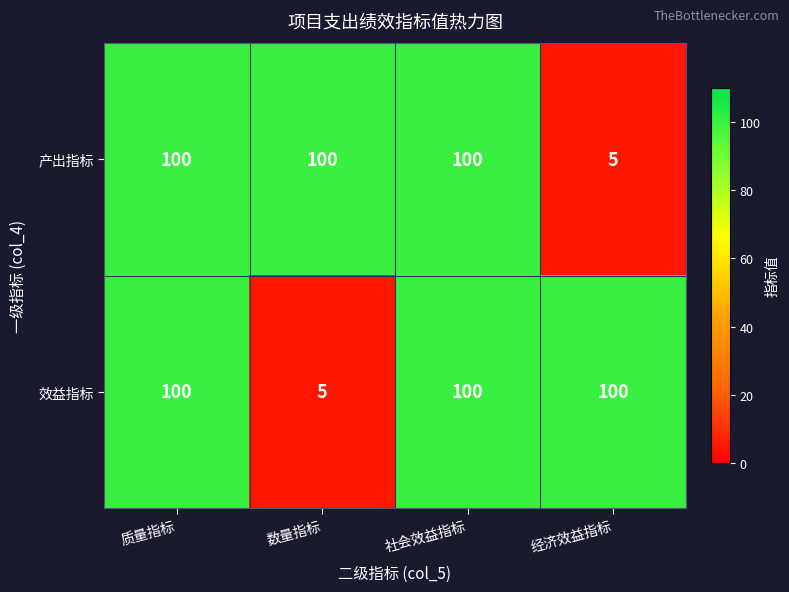

Where is 产出指标 nearest to the value 52?

经济效益指标